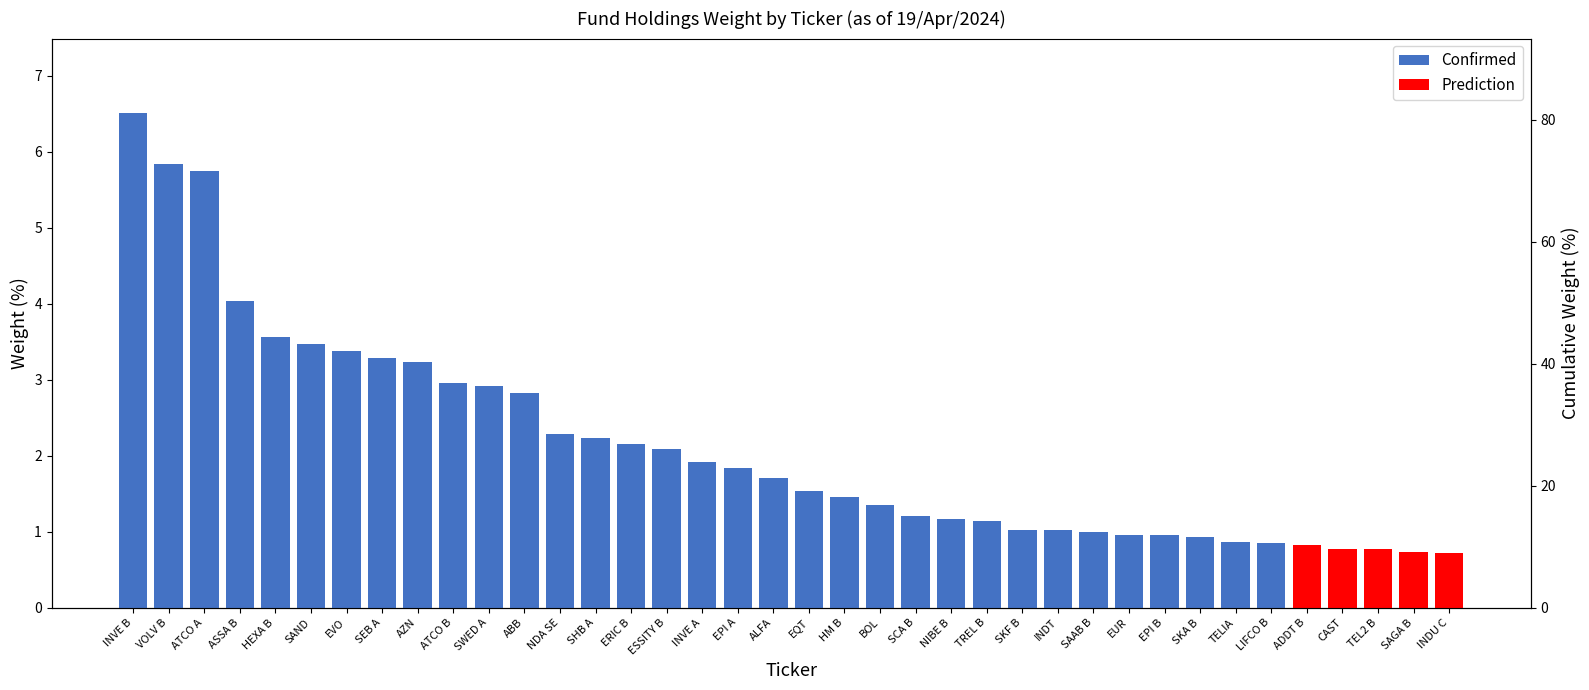

At which label is the value closest to 3?

ATCO B